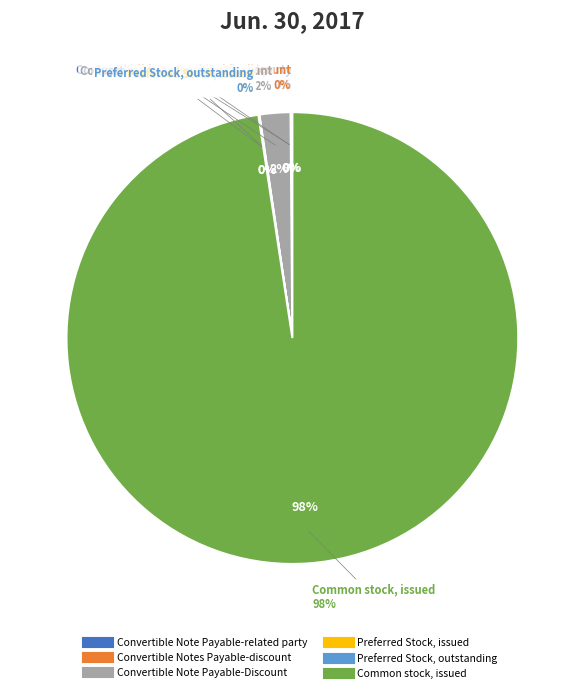

What is the largest slice in the pie chart?

Common stock, issued